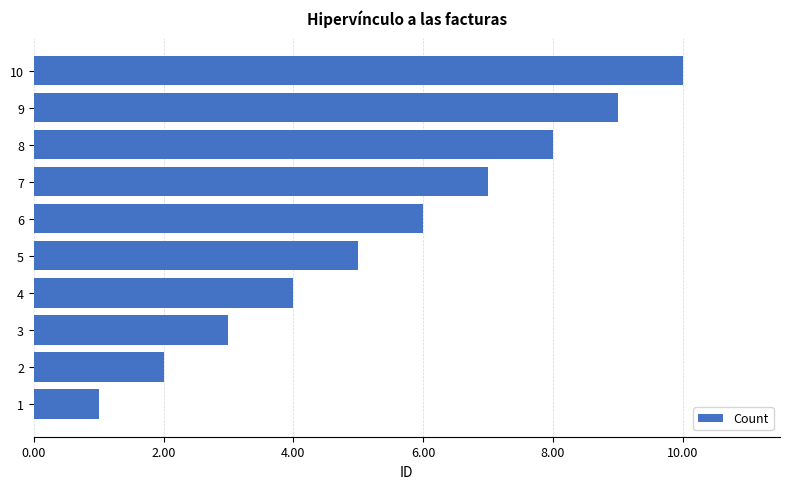

What is the difference between the maximum and minimum values?

9